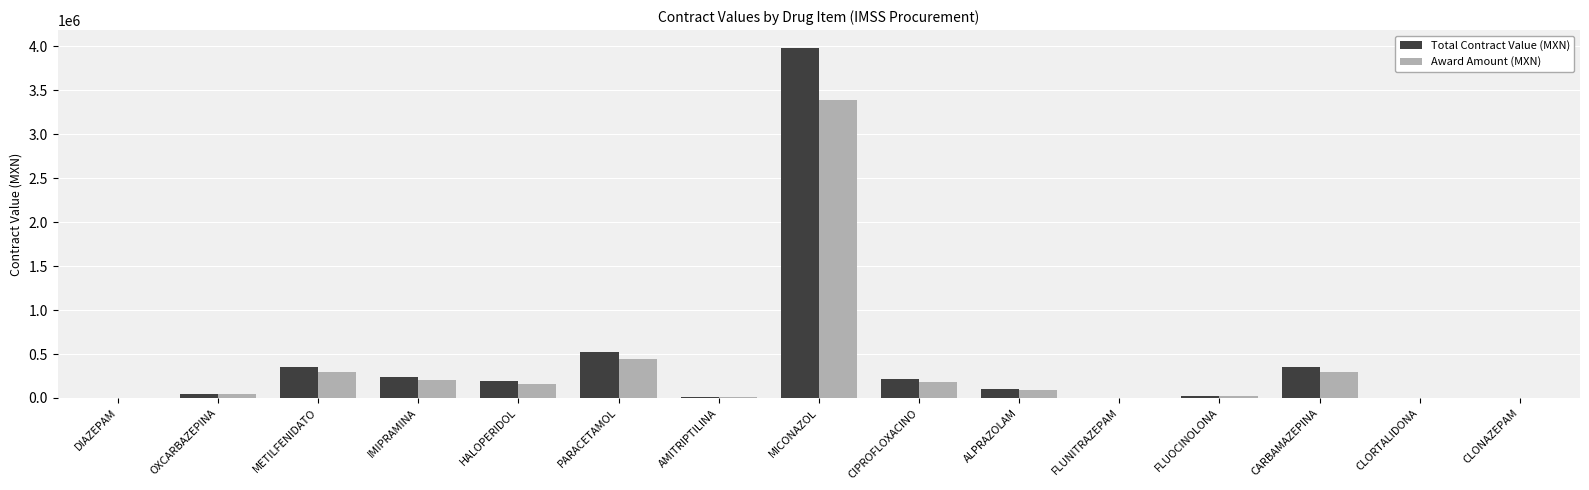

At which label is Award Amount (MXN) closest to 1693610?

PARACETAMOL